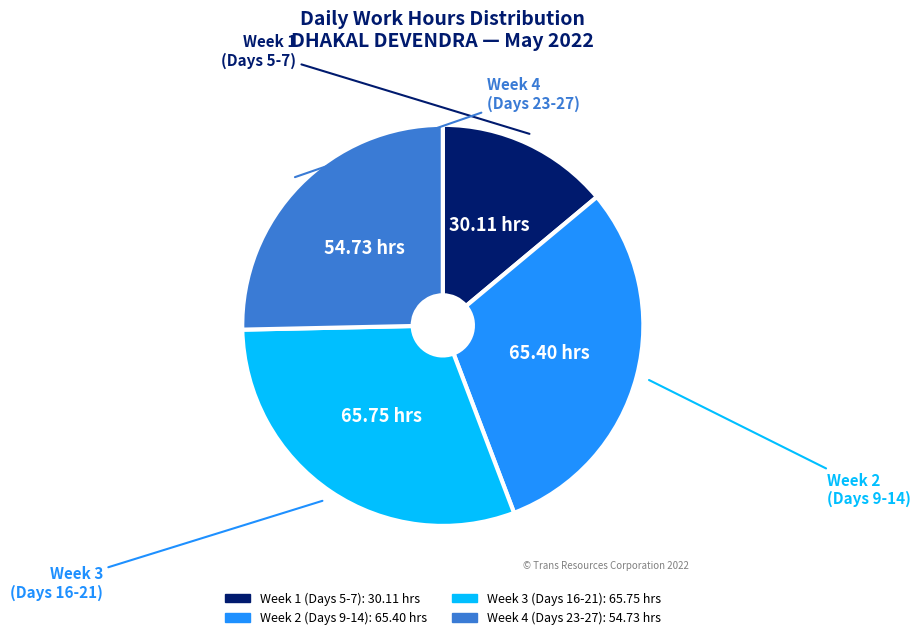

Is there any slice that represents more than half of the pie?

No